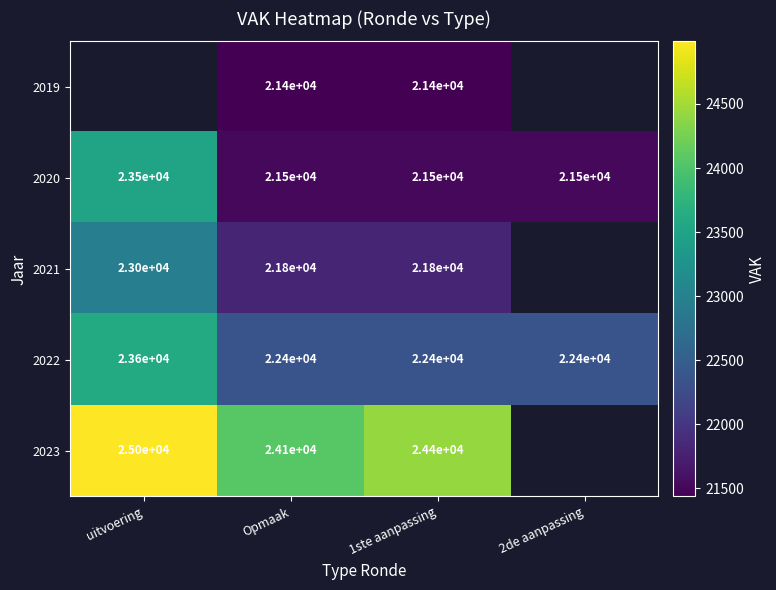

True or false: 2021 has a value of 7138.6 at Opmaak.

False